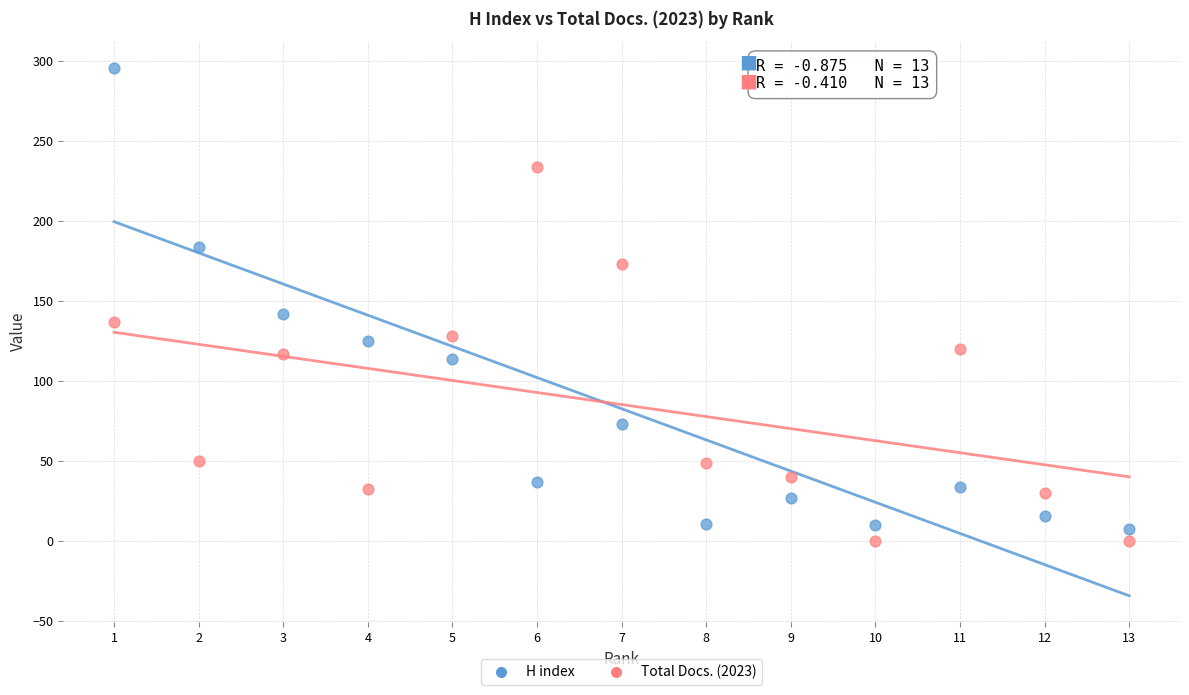

Which series reaches the minimum Y coordinate?

Total Docs. (2023)